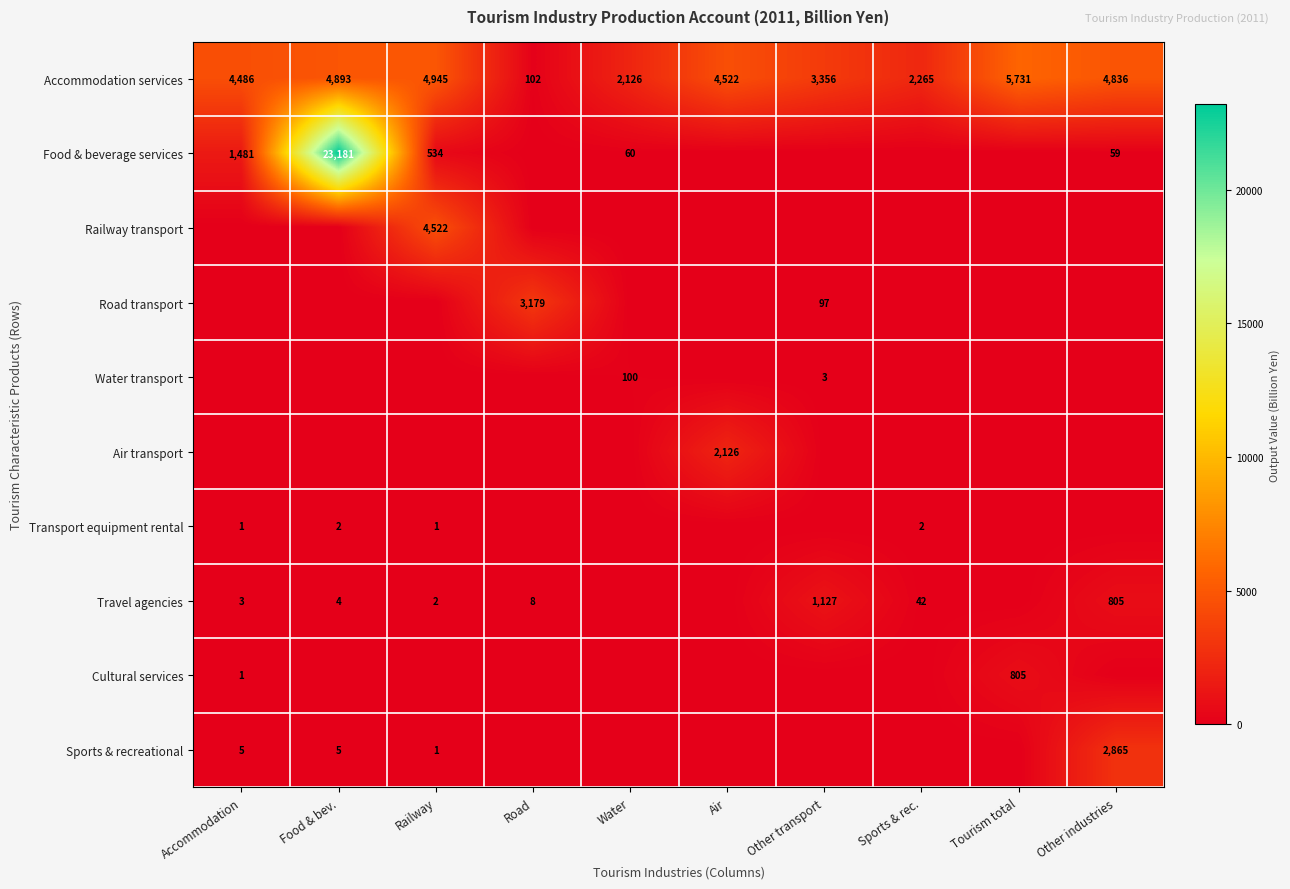

What is the difference between the highest and lowest values at Other transport?

3356